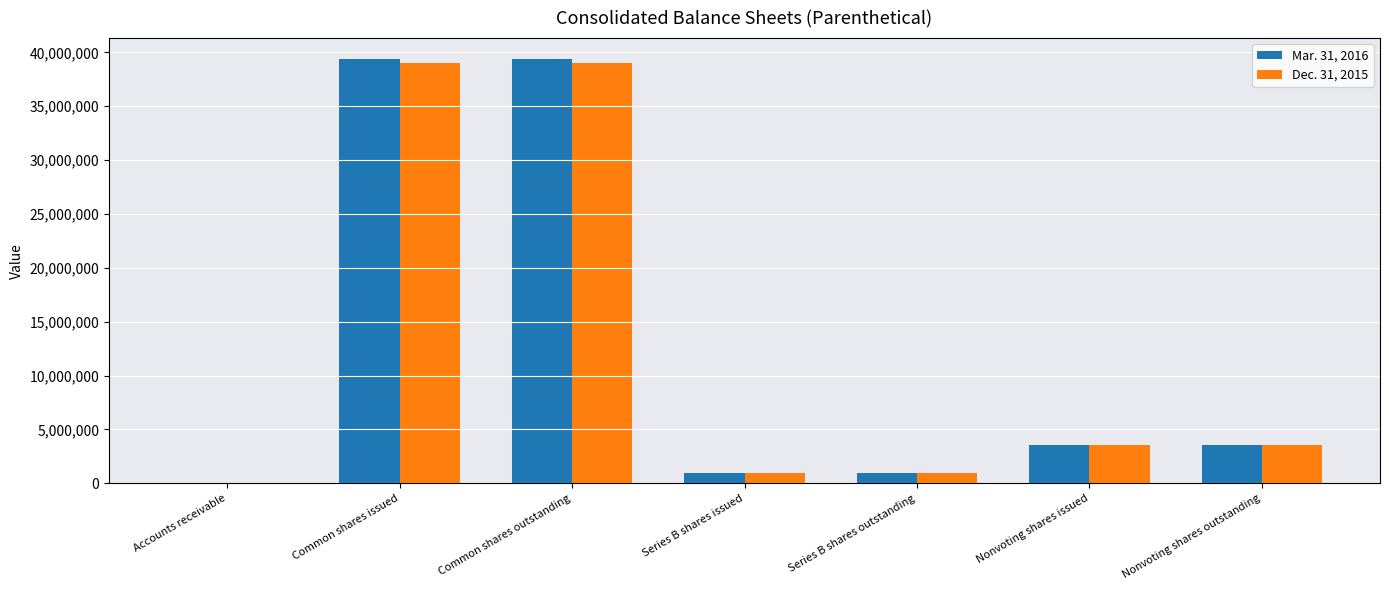

Is the value of Dec. 31, 2015 at Nonvoting shares outstanding greater than the value of Mar. 31, 2016 at Accounts receivable?

Yes